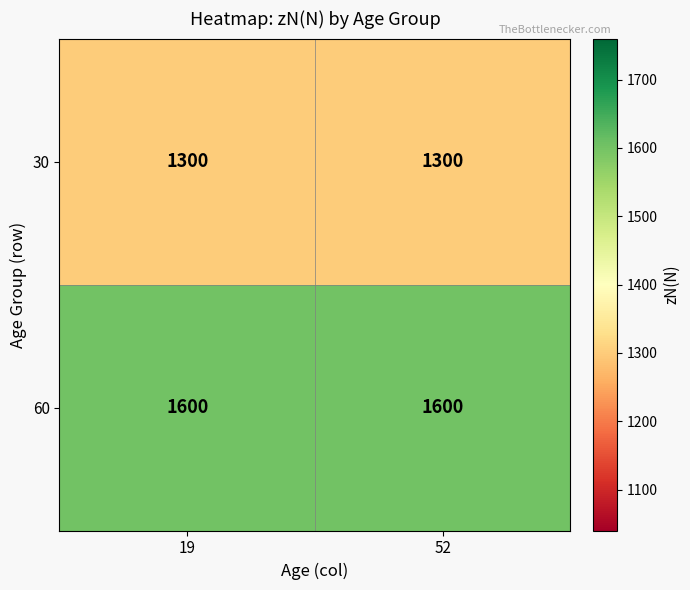

What is the smallest value displayed?

1300